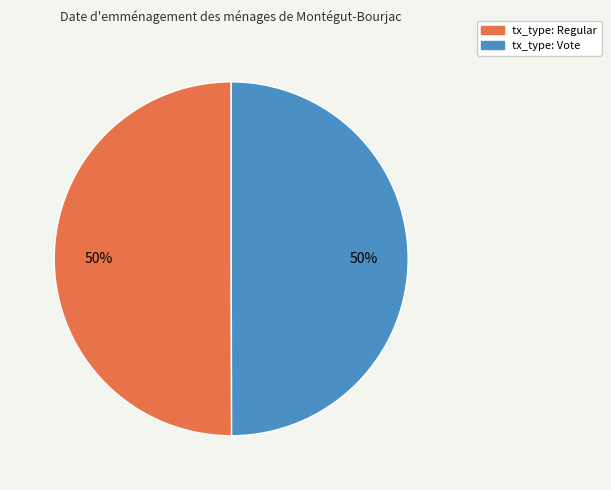

Count the number of slices in the pie.

2